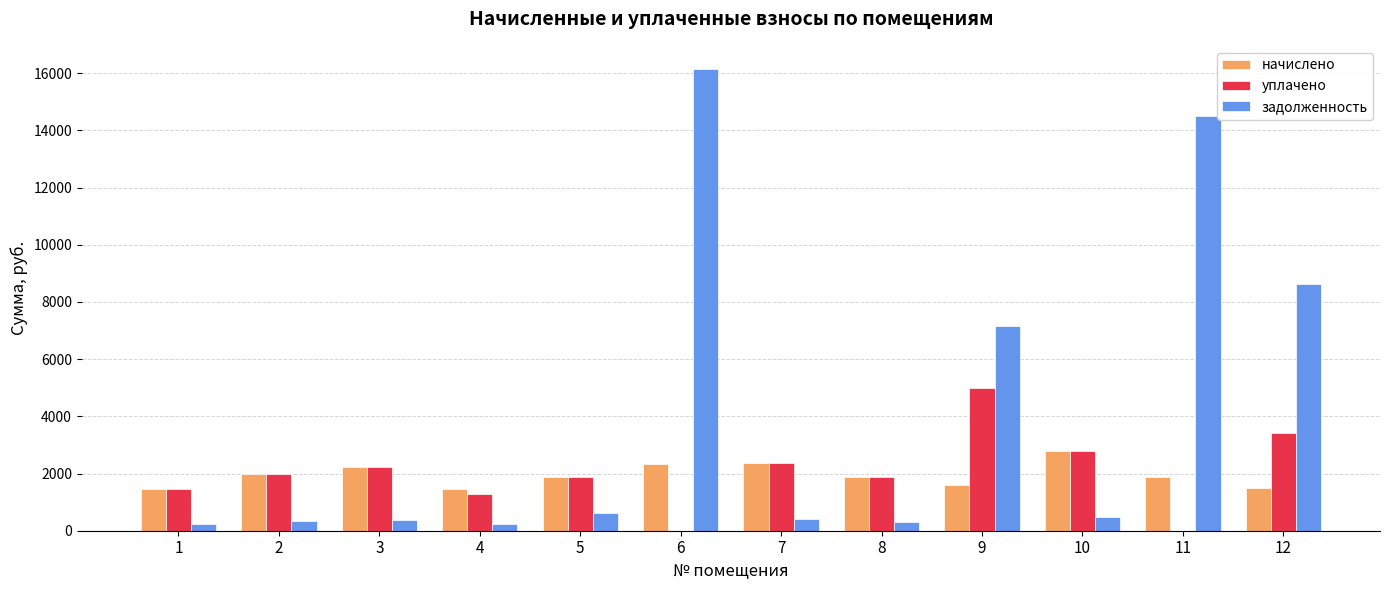

Is the value of начислено at 10 greater than the value of задолженность at 2?

Yes